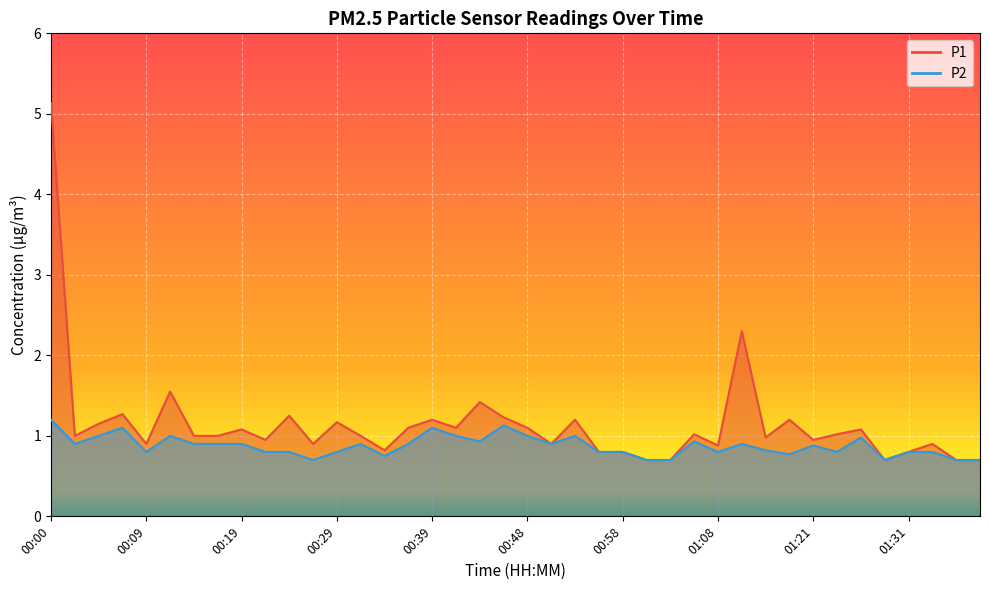

What is the lowest value of the P1 series?

0.7